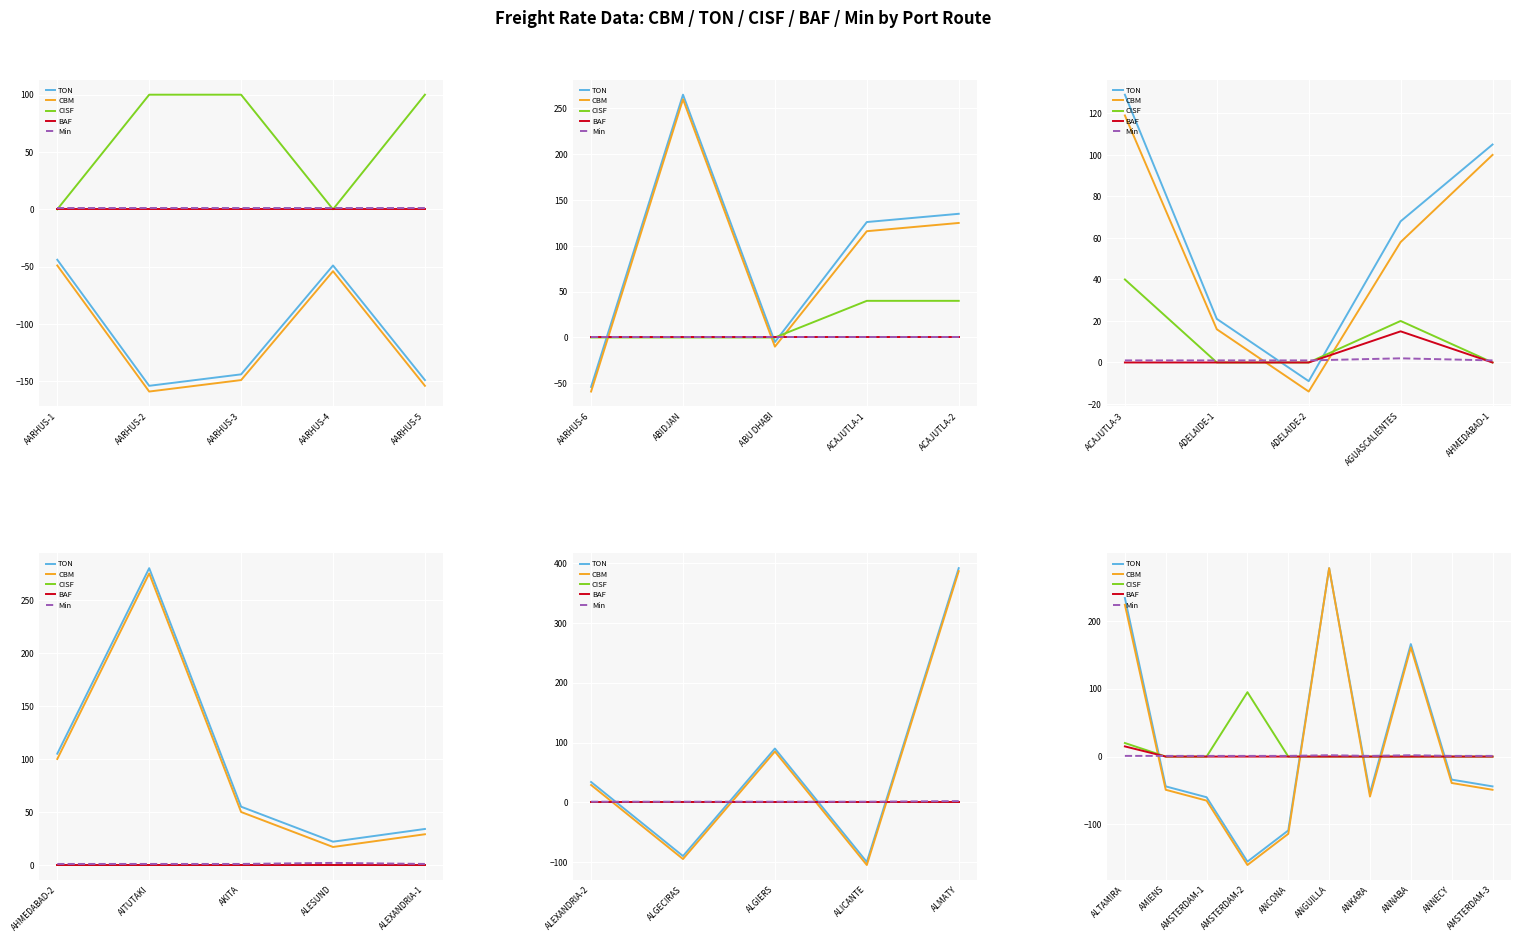

Is it true that CISF equals 160 at AMSTERDAM-2?

False